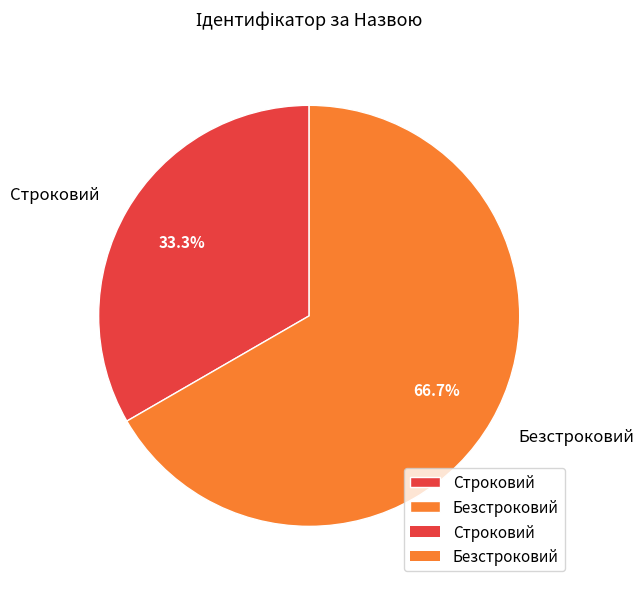

Is there a majority slice in this chart?

Yes